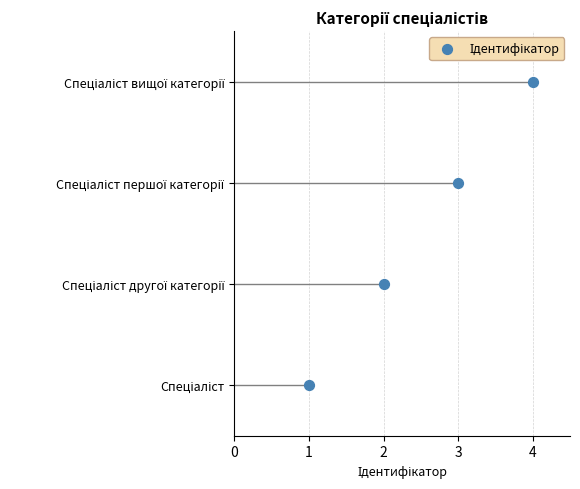

What is the change in value from 1 to 3?

+2